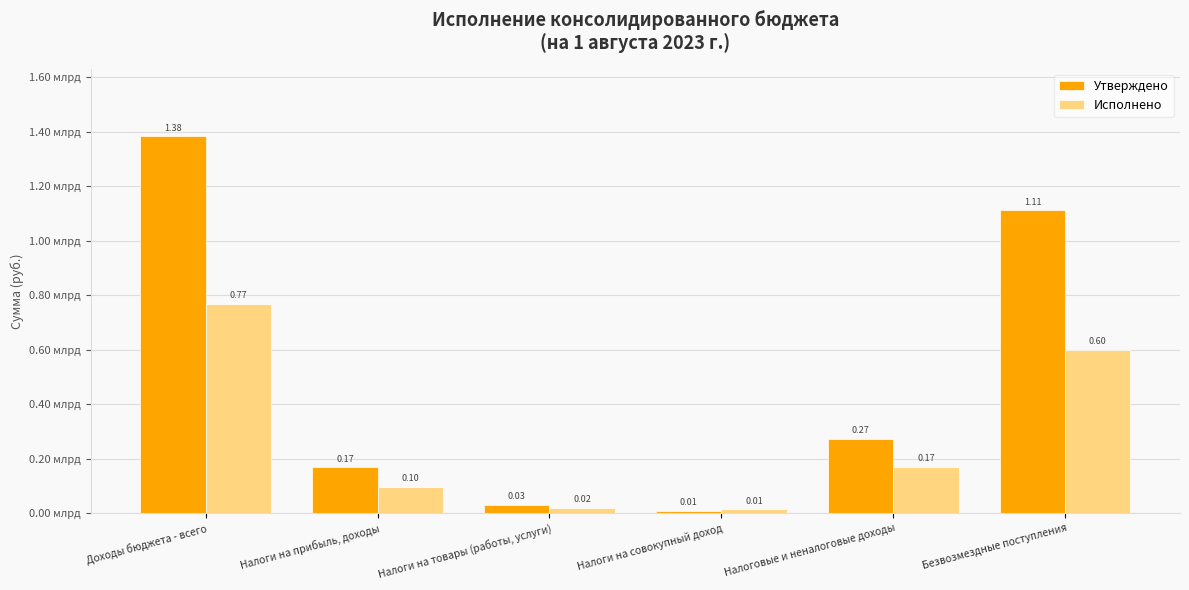

What is the label of the 1st bar from the right?

Безвозмездные поступления